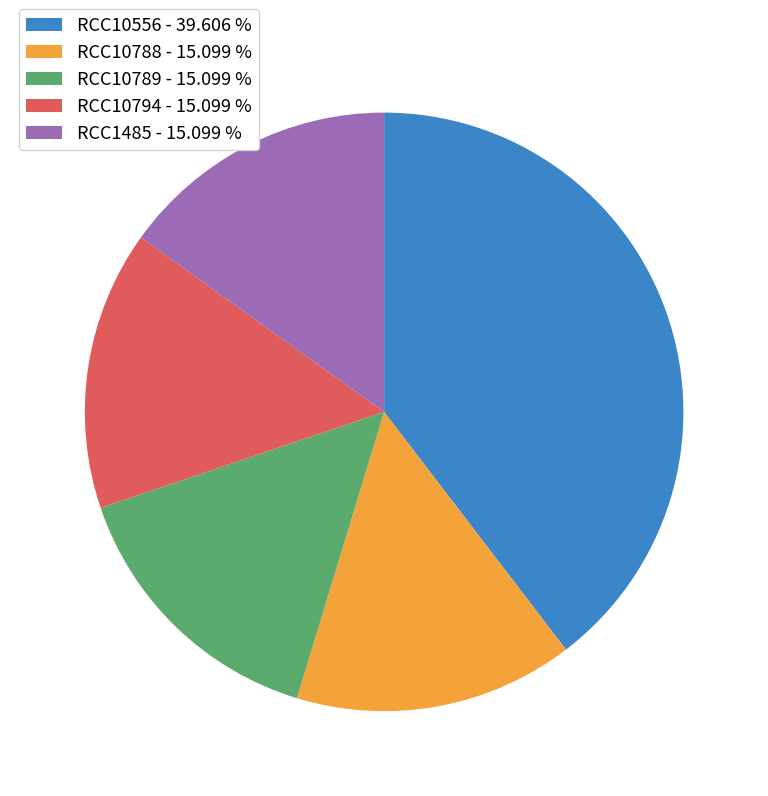

Which category has the biggest portion of the pie?

RCC10556